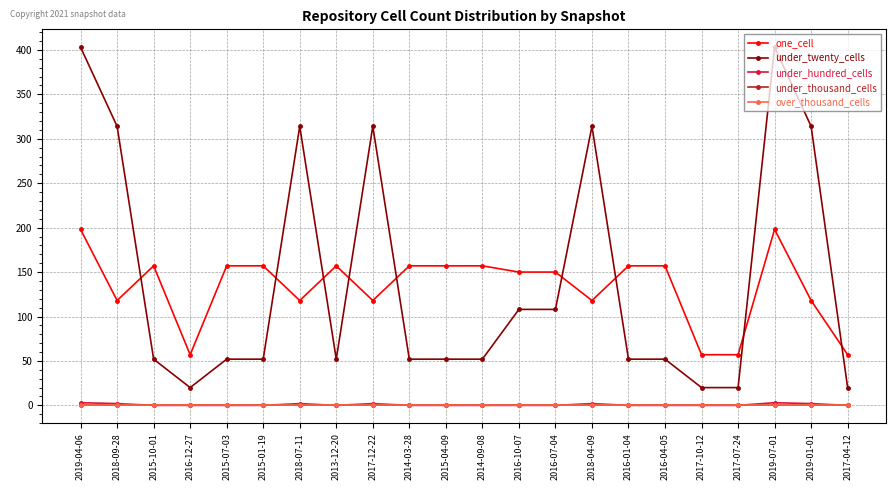

List the series in order of their peak value, highest first.

under_twenty_cells, one_cell, under_hundred_cells, under_thousand_cells, over_thousand_cells